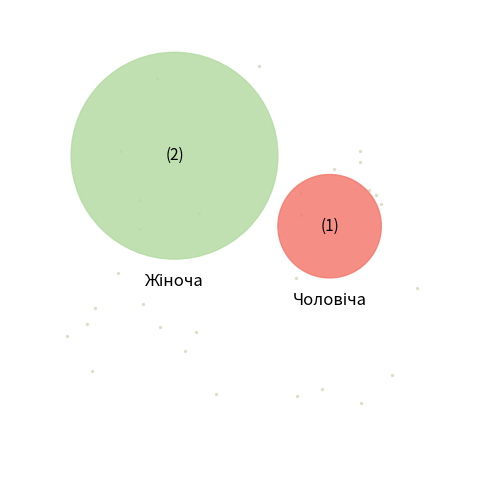

To the nearest percent, what percentage of the pie is Чоловіча?

33%